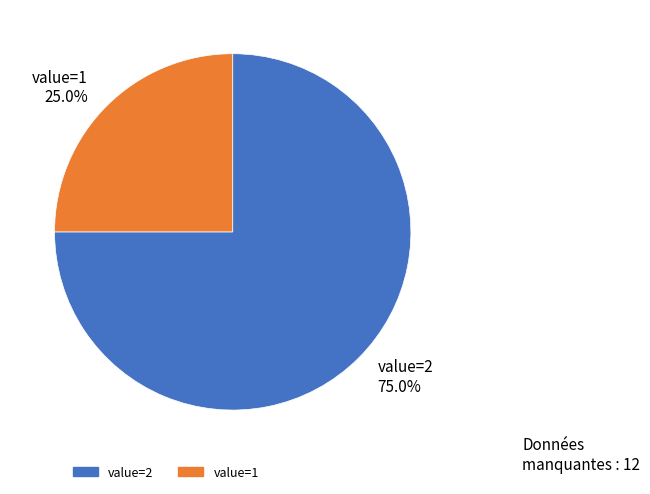

Combined, do value=2 and value=1 account for over 50%?

Yes